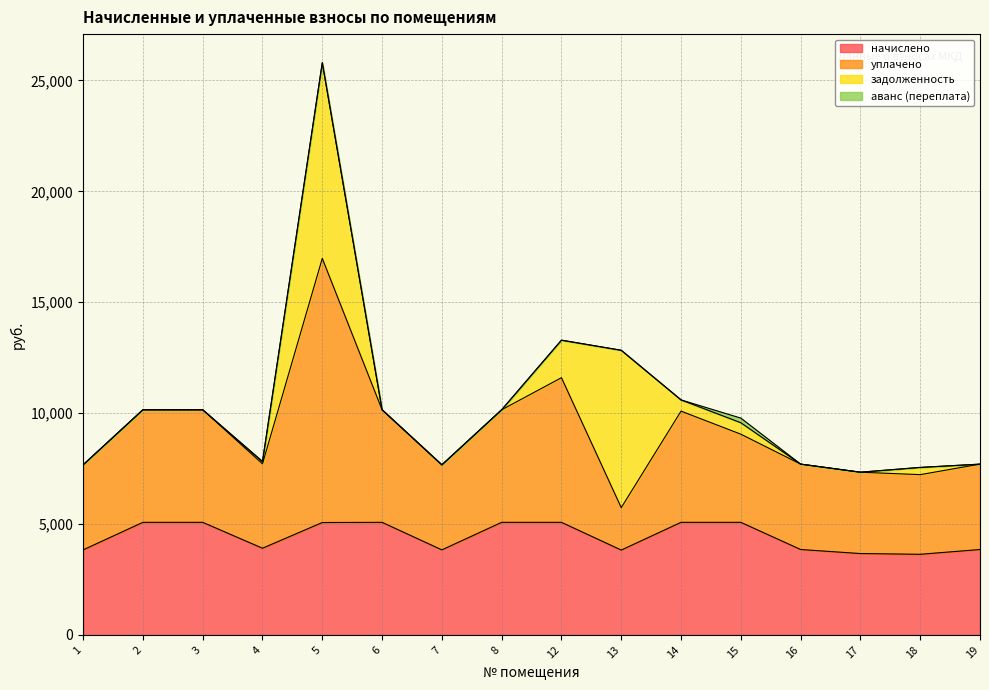

What are all the series names shown in the legend?

начислено, уплачено, задолженность, аванс (переплата)